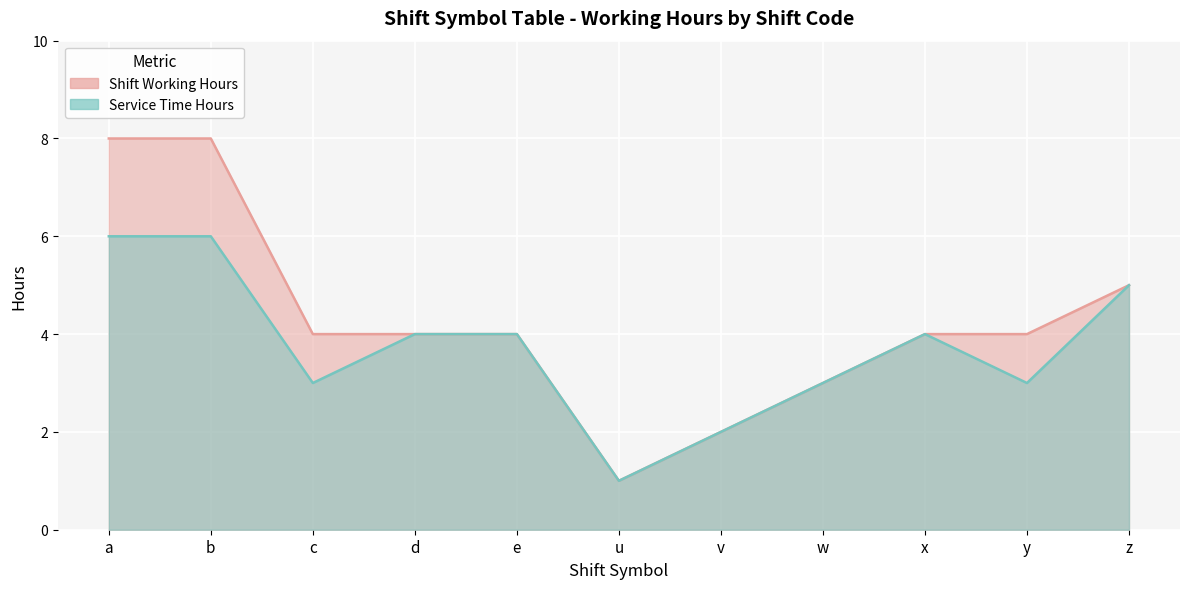

What is the highest value of the Shift Working Hours series?

8